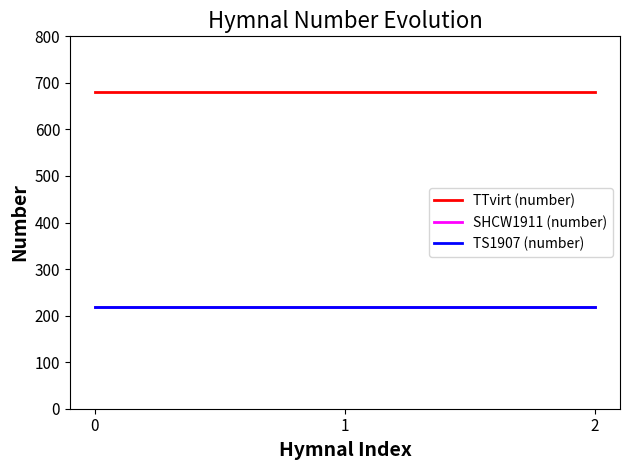

List the labels in order of SHCW1911 (number) value, smallest first.

0, 1, 2